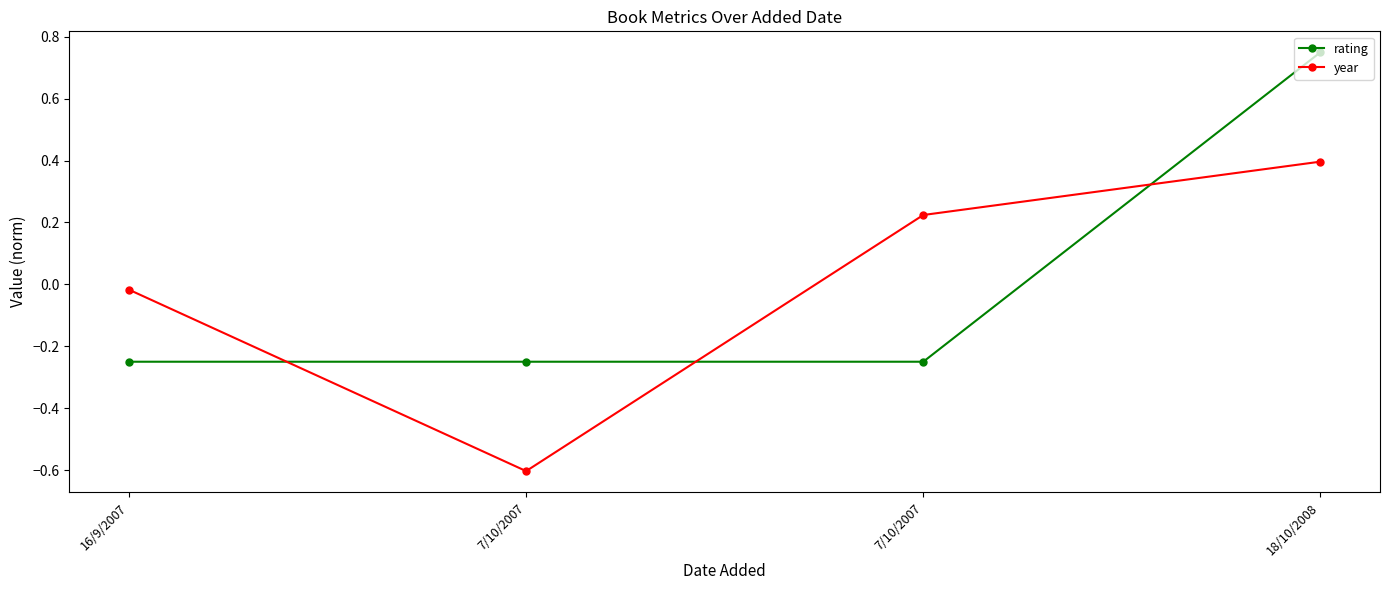

How many lines are shown in the chart?

2